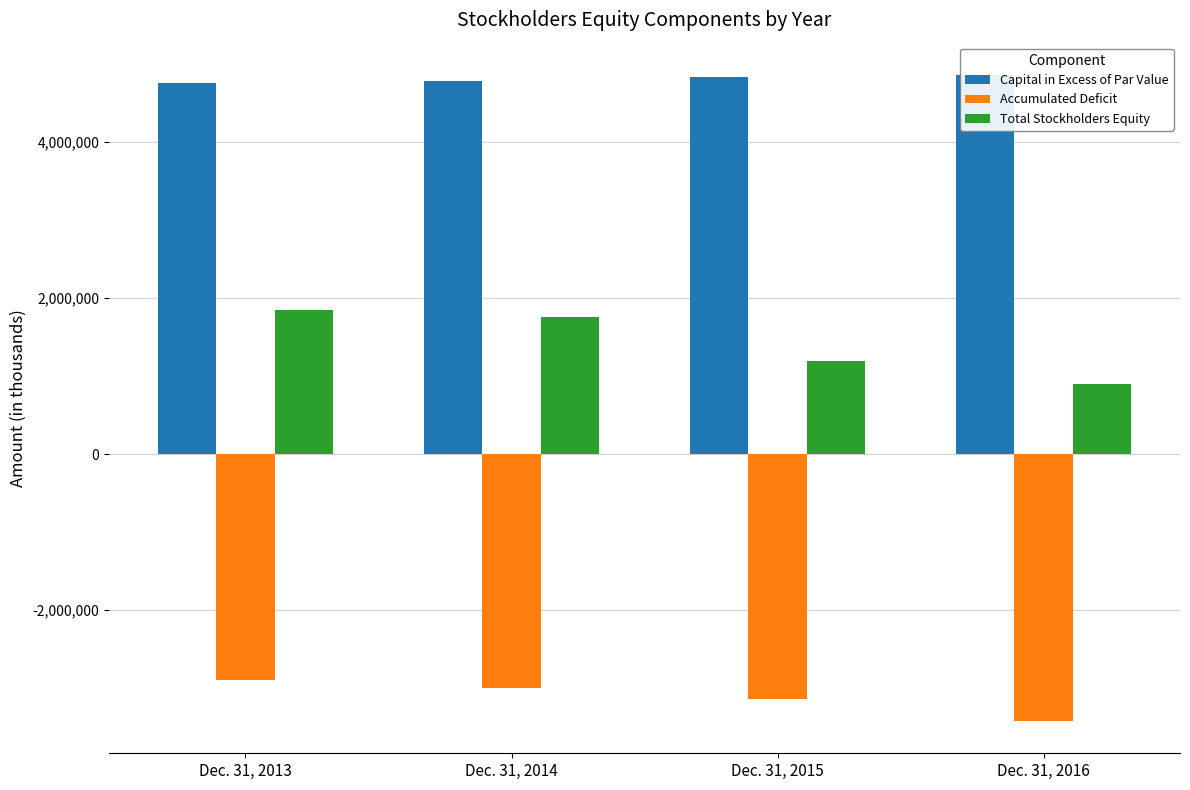

At Dec. 31, 2015, list the series in order from largest to smallest.

Capital in Excess of Par Value, Total Stockholders Equity, Accumulated Deficit